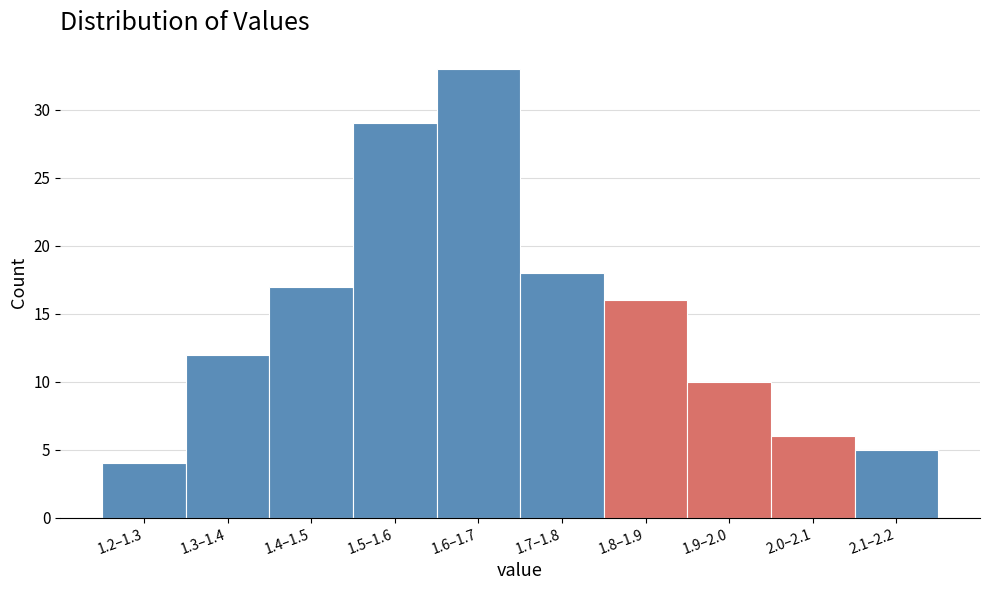

Reading left to right, extract all data points from this chart.

4	12	17	29	33	18	16	10	6	5